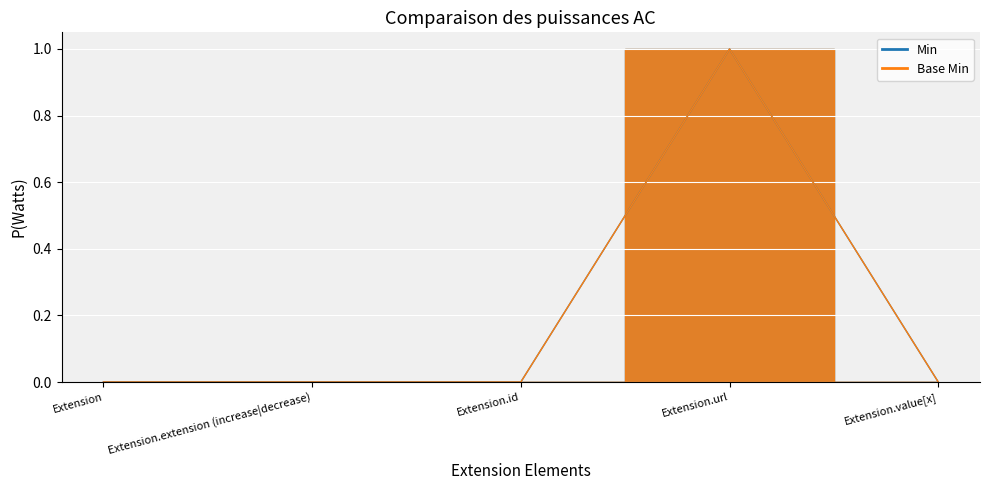

What is the maximum value shown in the chart?

1